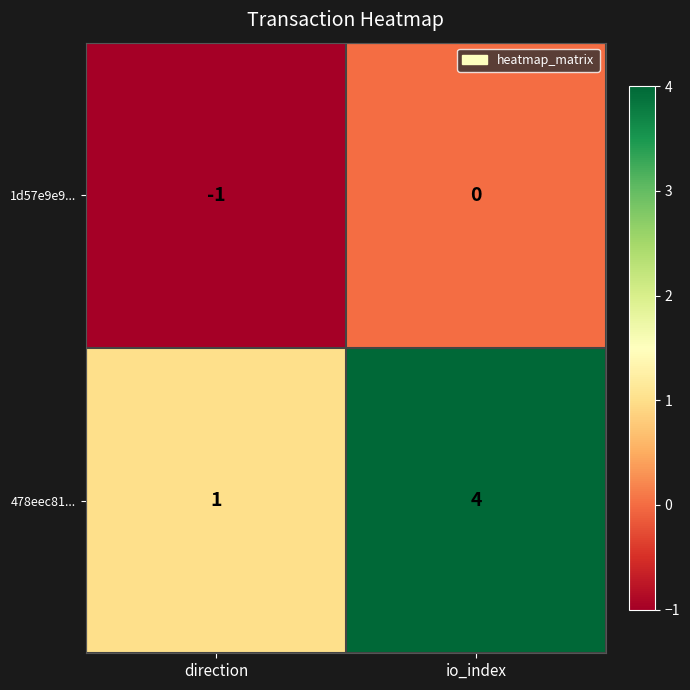

Between direction and io_index, which series saw the biggest shift?

478eec81...